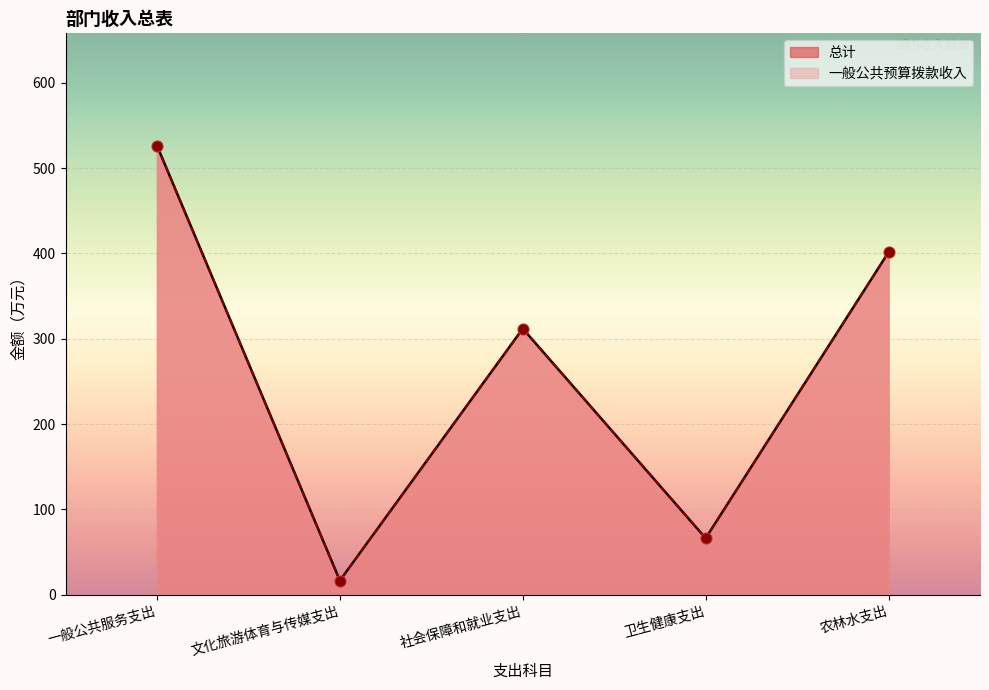

At which category is the sum across all series the highest?

一般公共服务支出